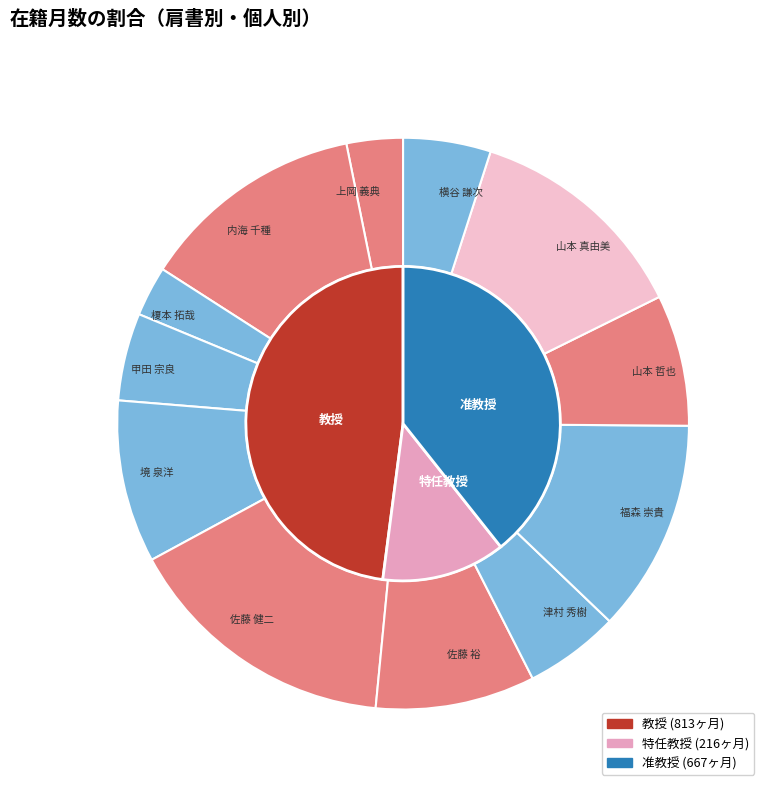

Which slice is the smallest?

榎本 拓哉